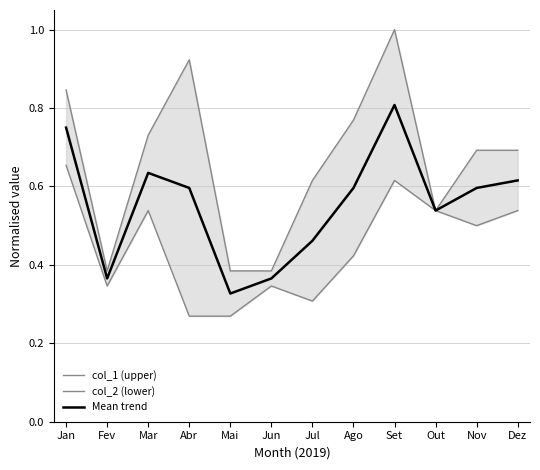

Reading right to left, what are all the values shown in this chart?

col_1 (upper): 0.7	0.7	0.5	1.0	0.8	0.6	0.4	0.4	0.9	0.7	0.4	0.8
col_2 (lower): 0.5	0.5	0.5	0.6	0.4	0.3	0.3	0.3	0.3	0.5	0.3	0.7
Mean trend: 0.6	0.6	0.5	0.8	0.6	0.5	0.4	0.3	0.6	0.6	0.4	0.8